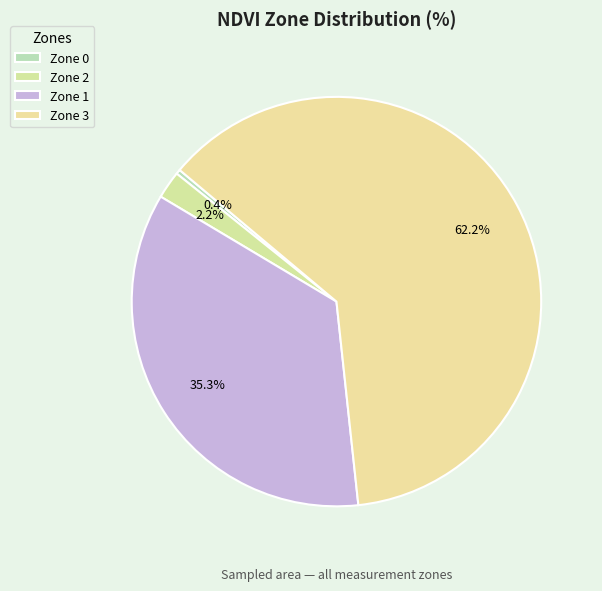

What is the change in value from Zone 2 to Zone 3?

+165